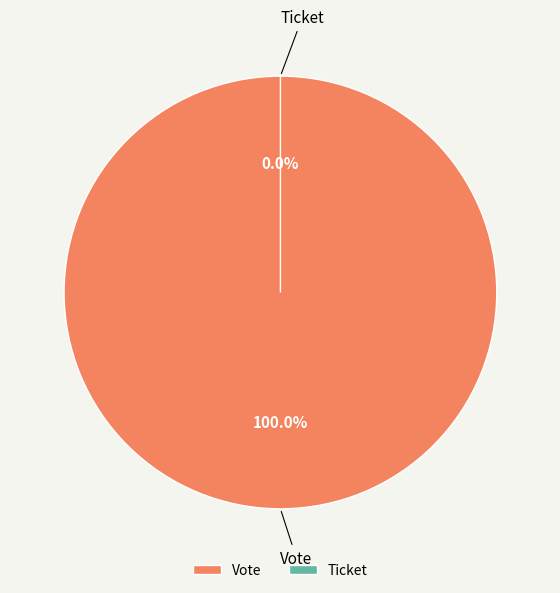

What is the smallest slice in the pie chart?

Ticket